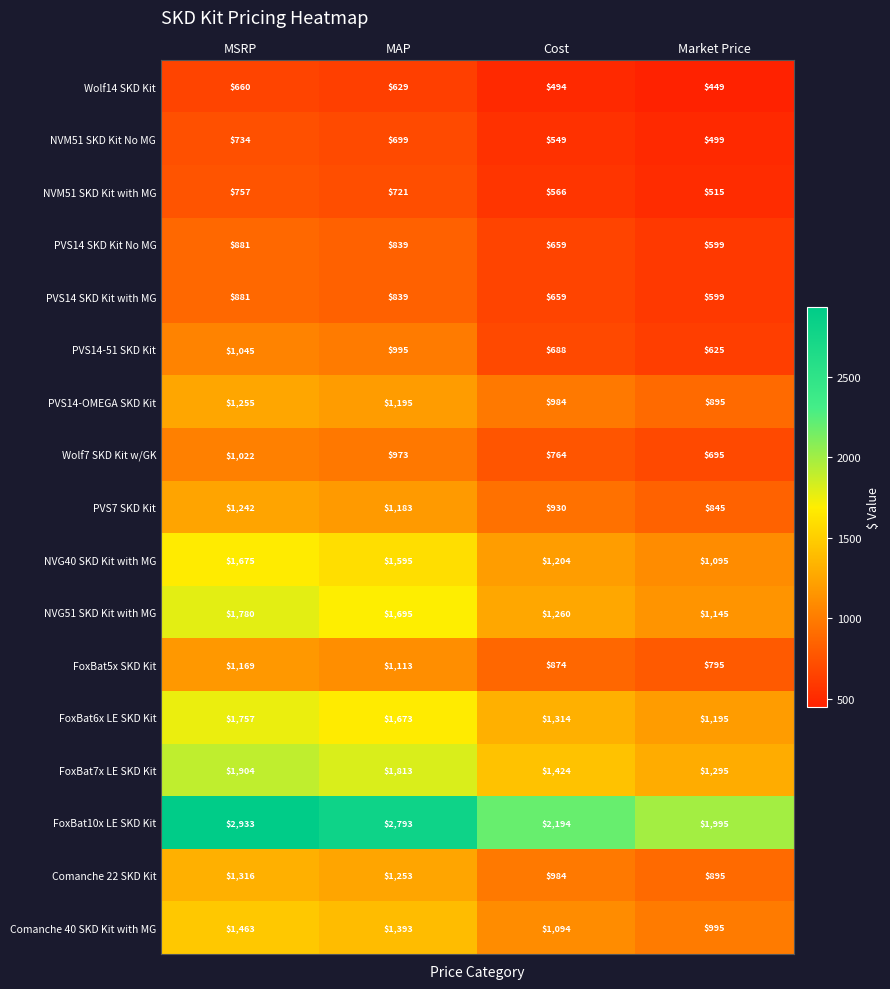

Is the value of NVM51 SKD Kit with MG at Cost greater than the value of FoxBat6x LE SKD Kit at MAP?

No